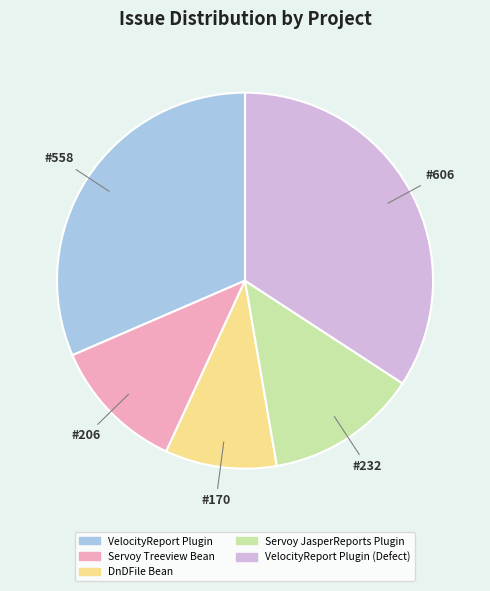

Is there any slice that represents more than half of the pie?

No